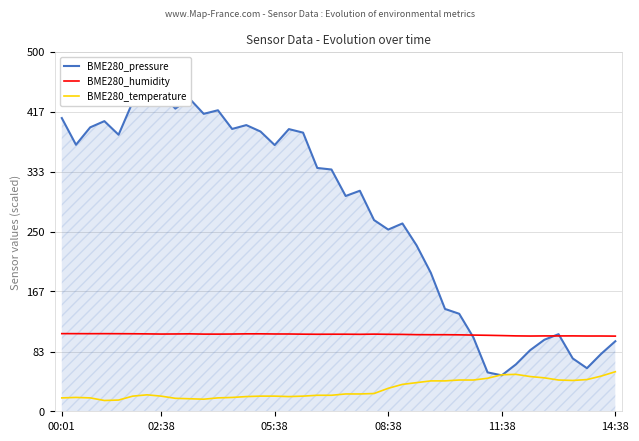

How many lines are shown in the chart?

3